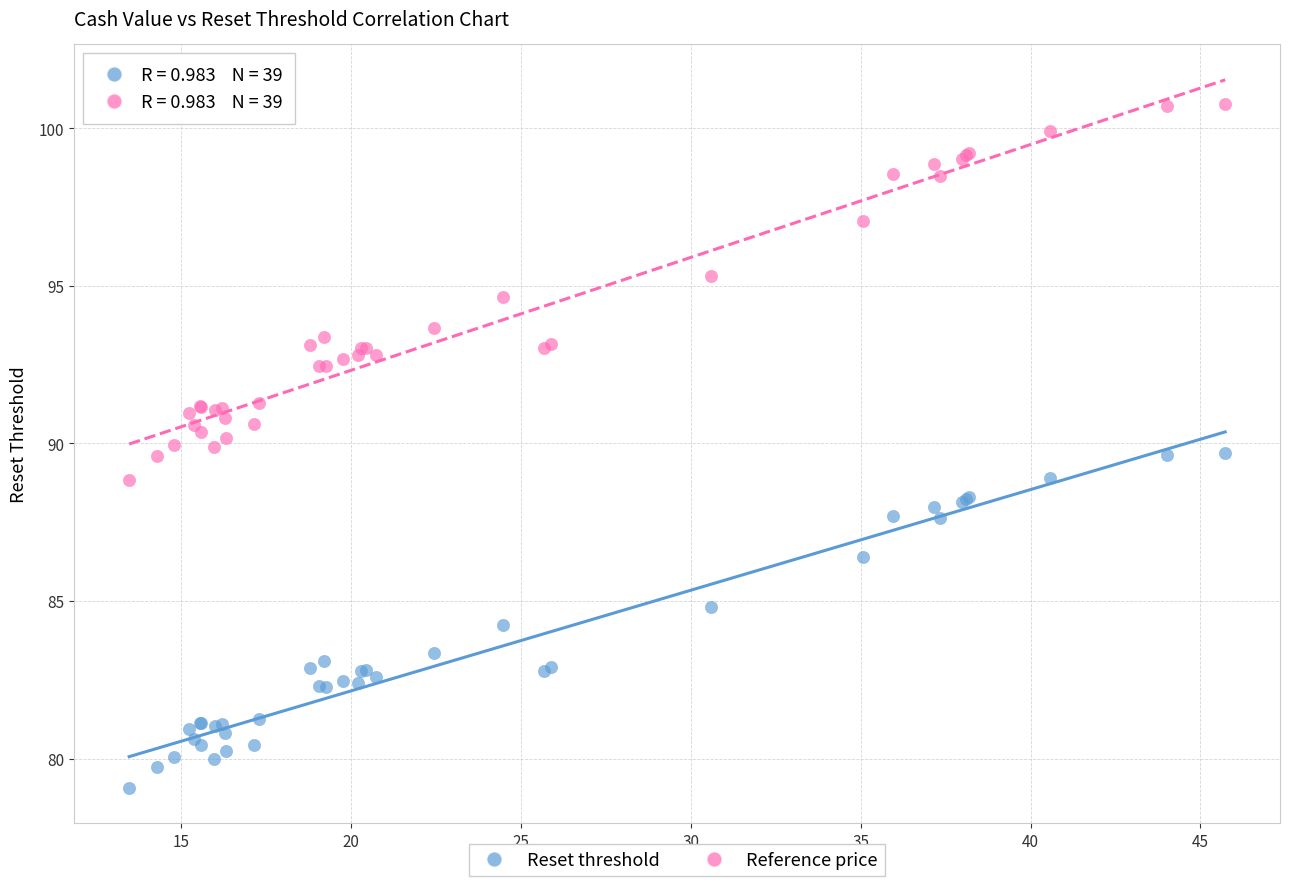

Which series has the largest Y range (max minus min)?

Reference price